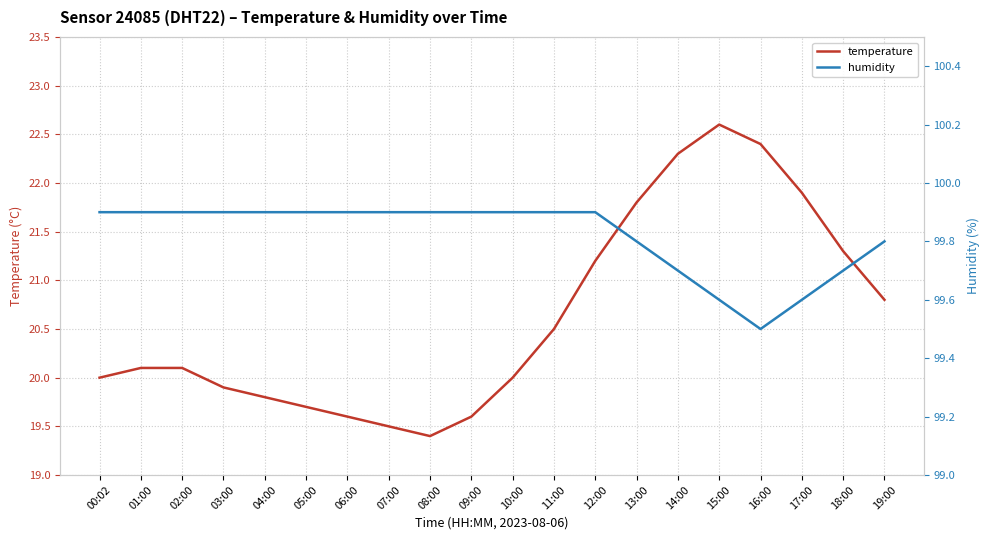

How many series are shown in this chart?

2